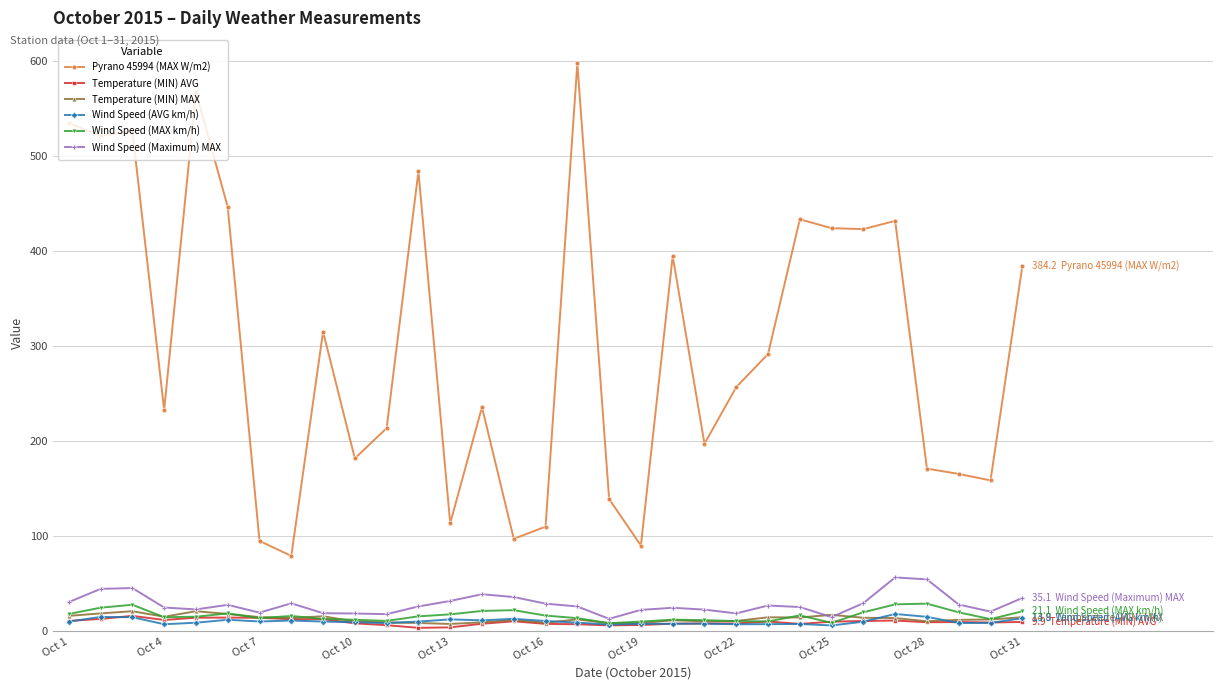

Which series has the widest spread of values?

Pyrano 45994 (MAX W/m2)